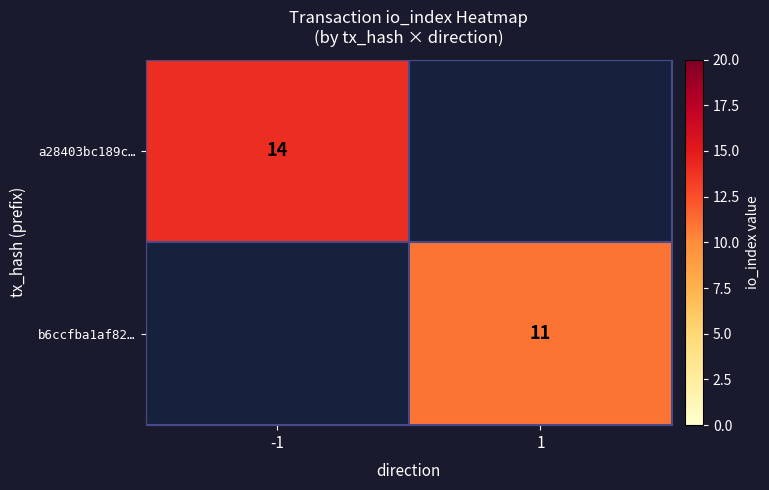

The value of b6ccfba1af82… at 1 is 11. True or false?

True